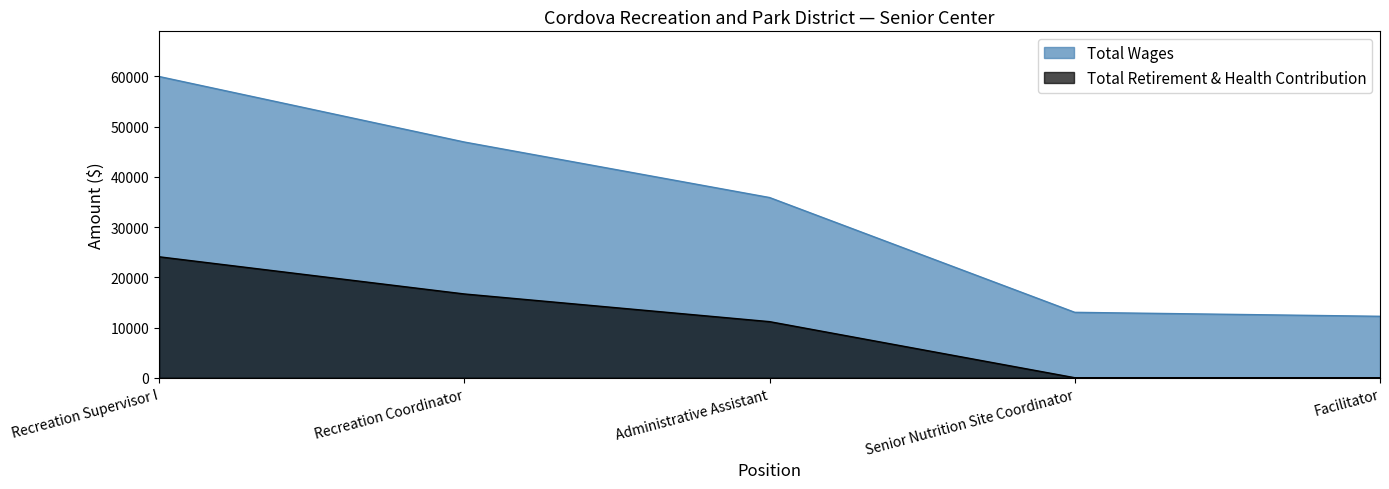

Is the value of Total Wages at Facilitator greater than the value of Total Retirement & Health Contribution at Recreation Coordinator?

No